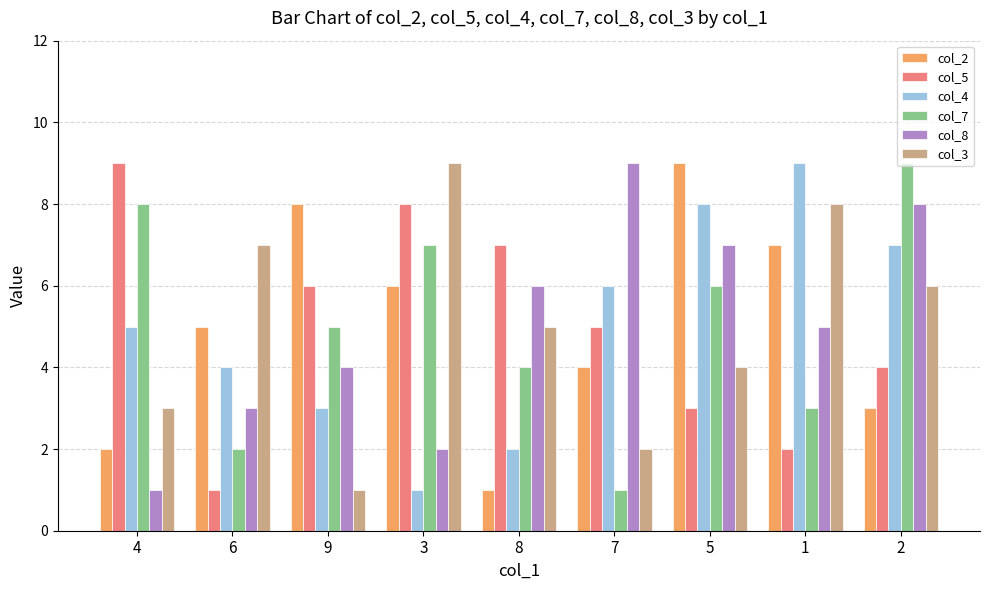

How many series are shown in this chart?

6